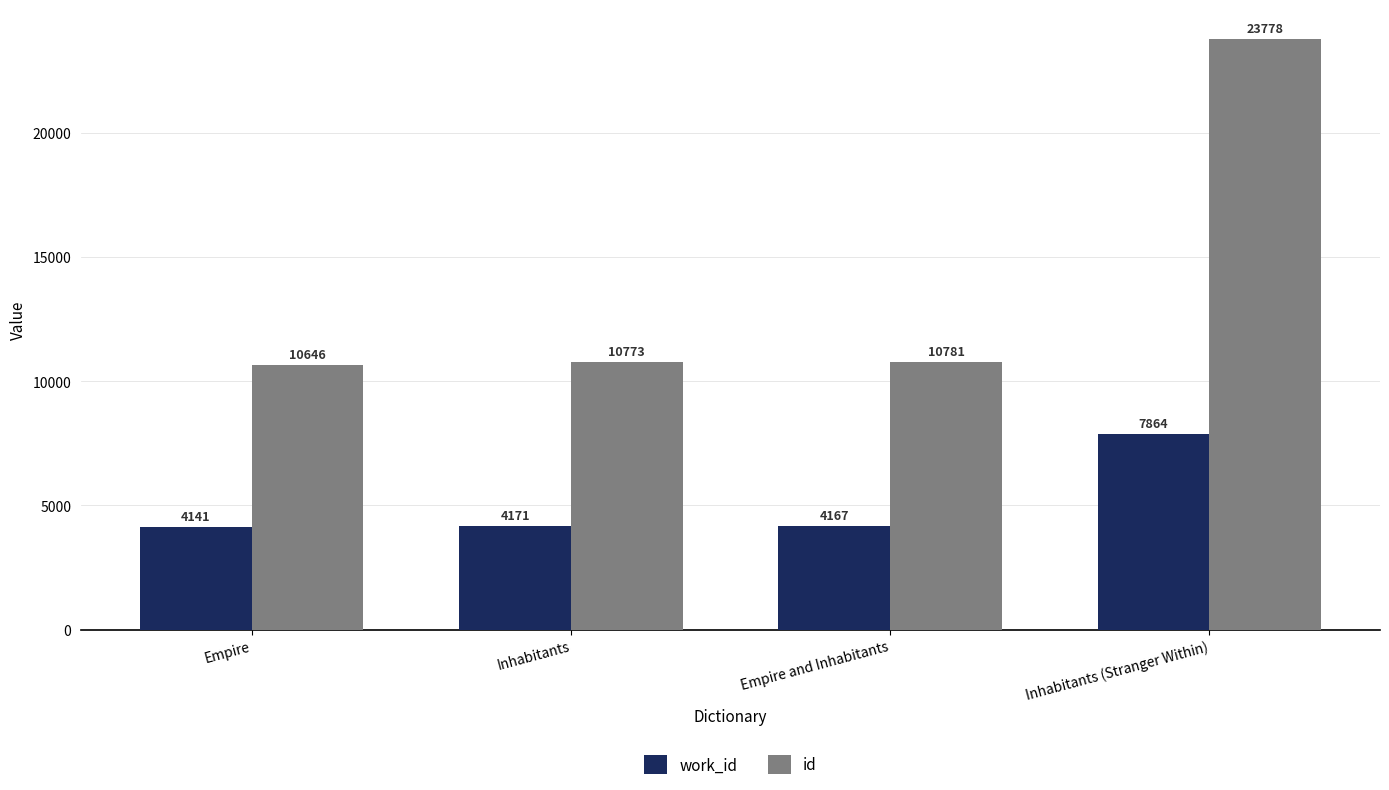

At Inhabitants (Stranger Within), list the series in order from smallest to largest.

work_id, id